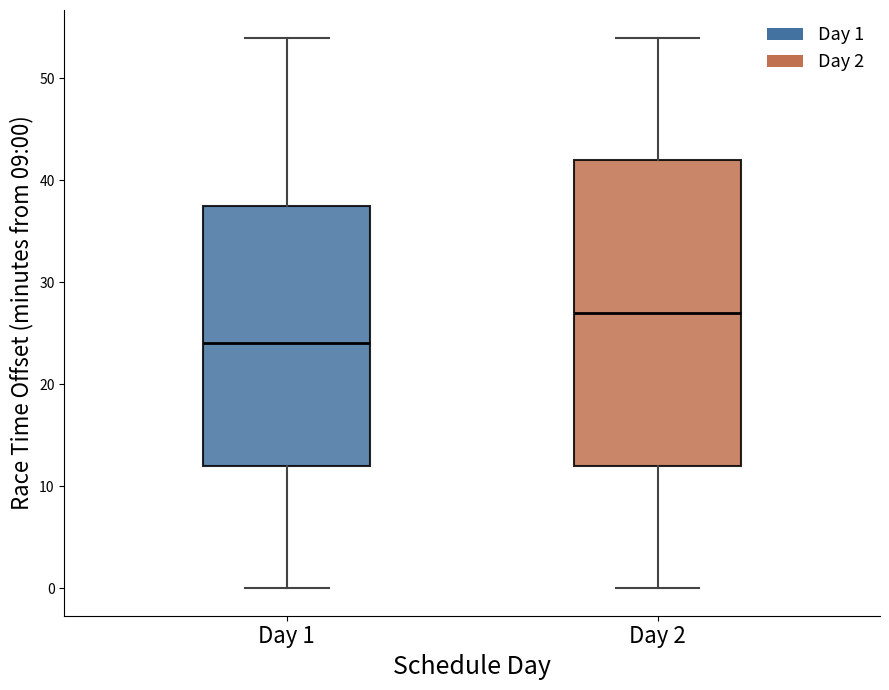

Where is the lower edge of the box for Day 2 on the y-axis? The values are not printed on the chart, so give them approximately, as read against the axis.

12